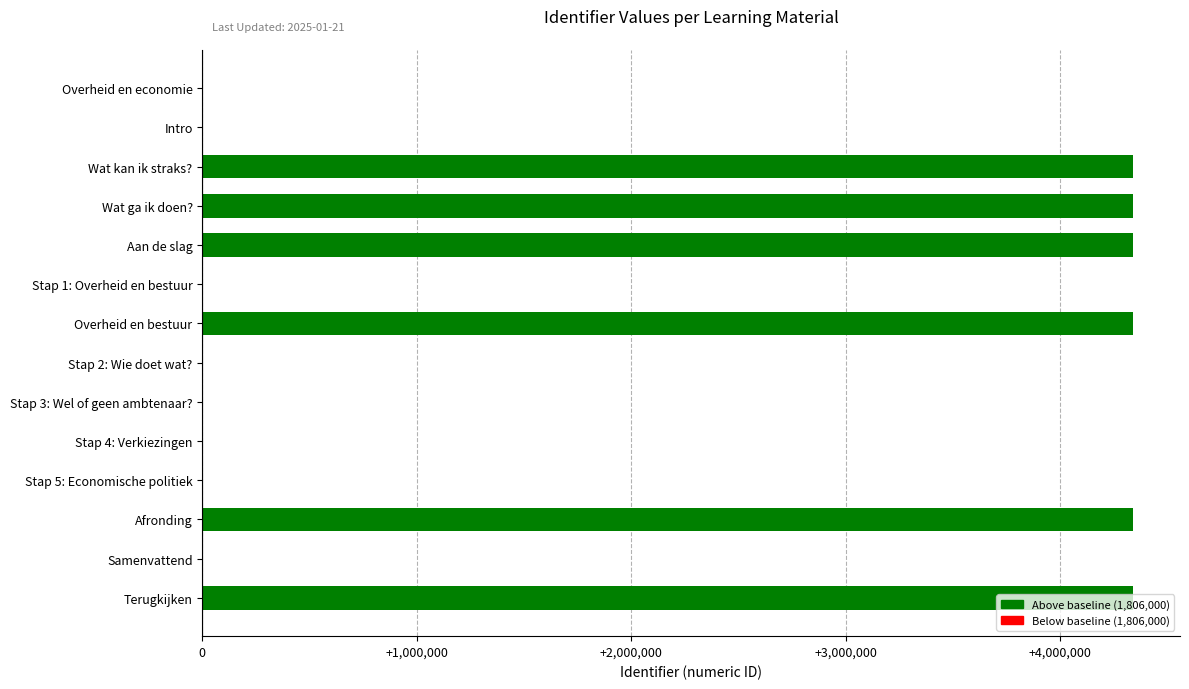

True or false: the data shows 2223423 at Afronding.

False